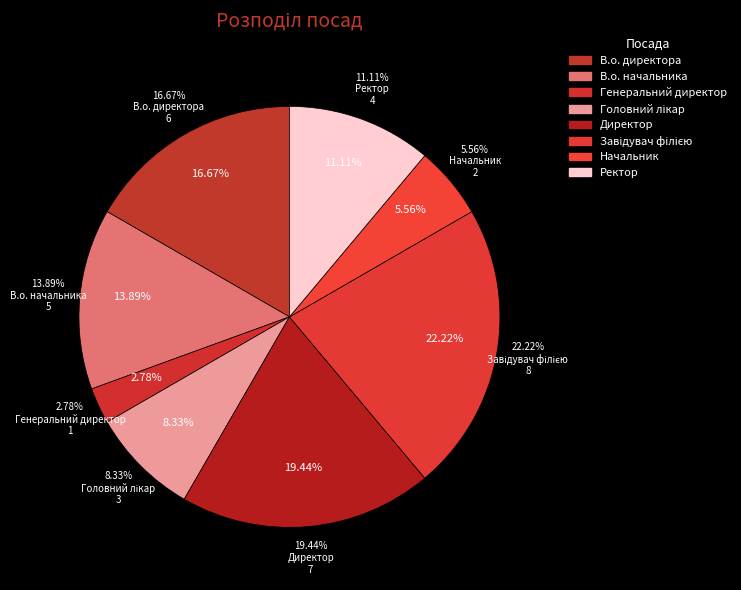

Is it true that Ректор is 4% of the pie?

False